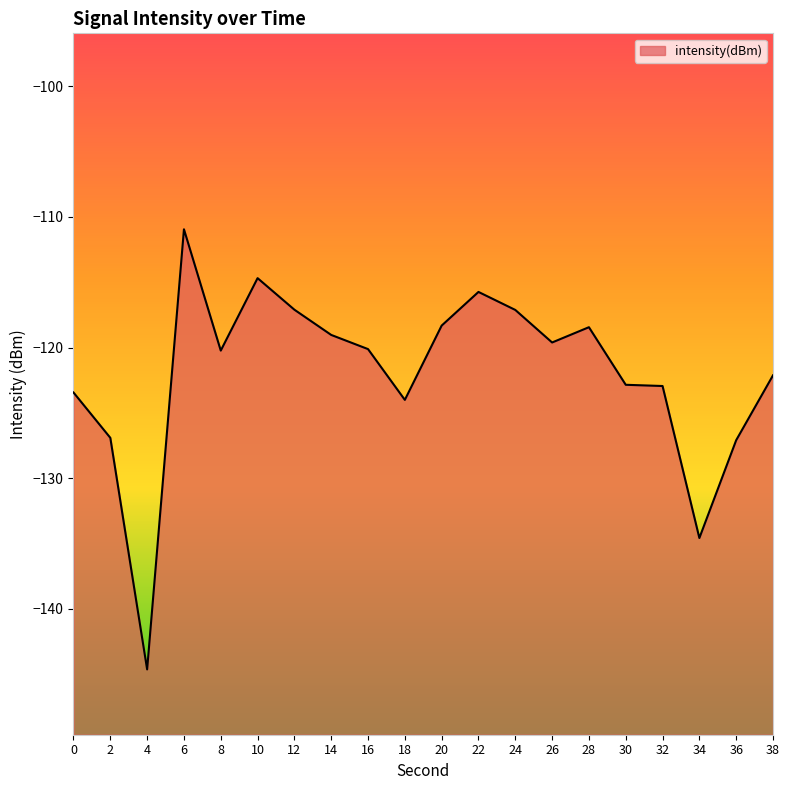

Reading left to right, extract all data points from this chart.

-123.4	-126.9	-144.6	-110.9	-120.2	-114.7	-117.1	-119.0	-120.1	-124.0	-118.3	-115.7	-117.1	-119.6	-118.4	-122.8	-122.9	-134.6	-127.1	-122.1